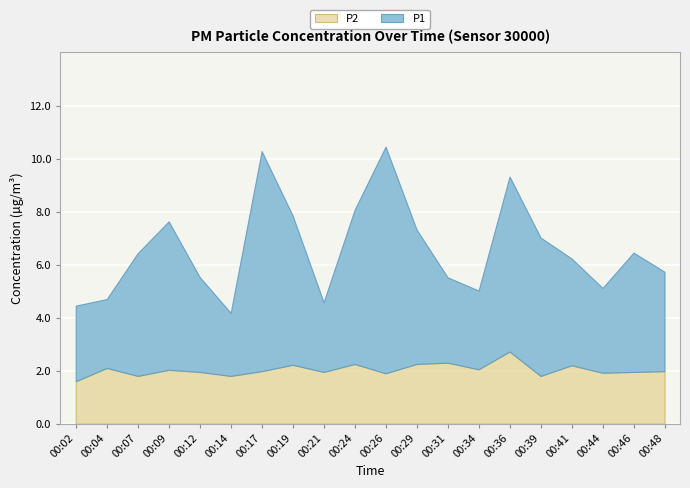

What is the total value across all series at 00:44?

5.1